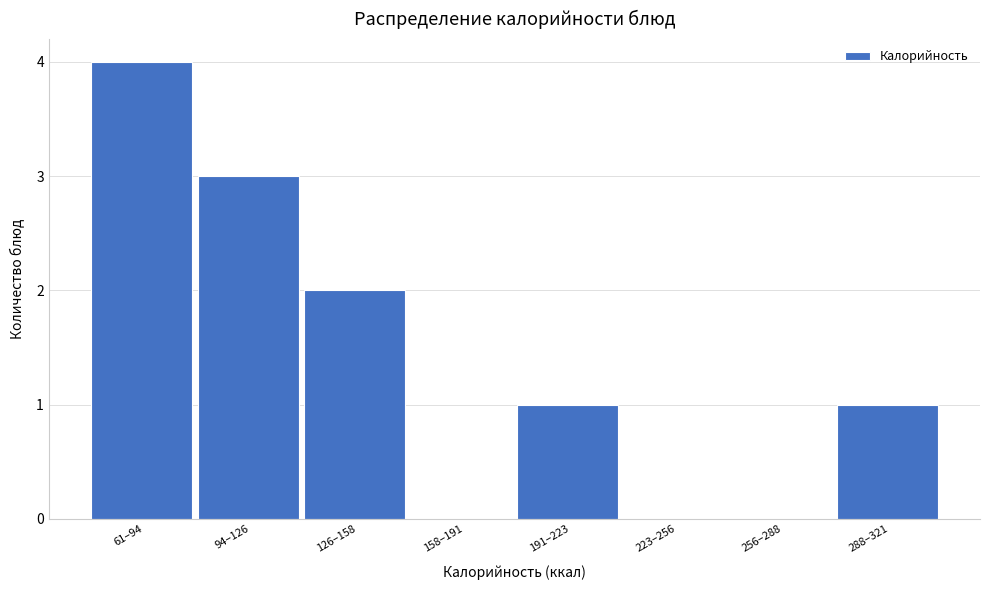

Reading left to right, what are all the values shown in this chart?

61–94=4	94–126=3	126–158=2	158–191=0	191–223=1	223–256=0	256–288=0	288–321=1